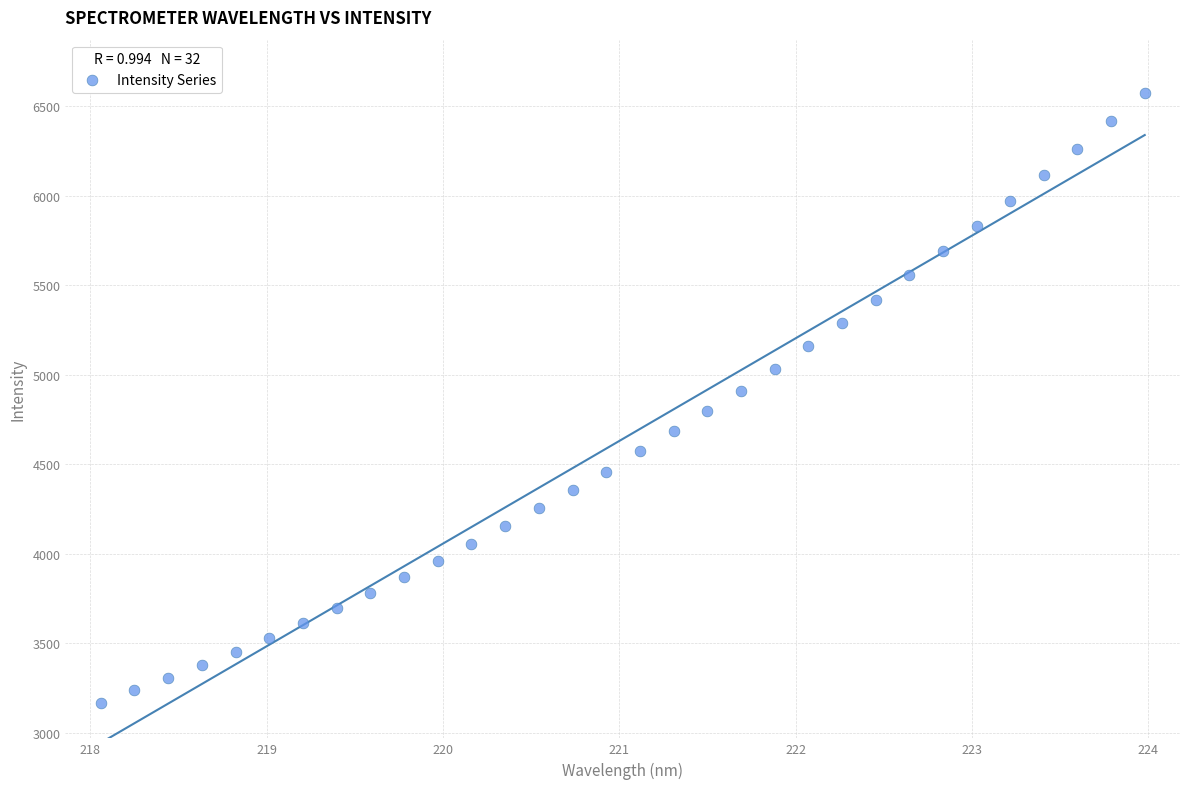

What is the range of X values (max minus min)?

5.9